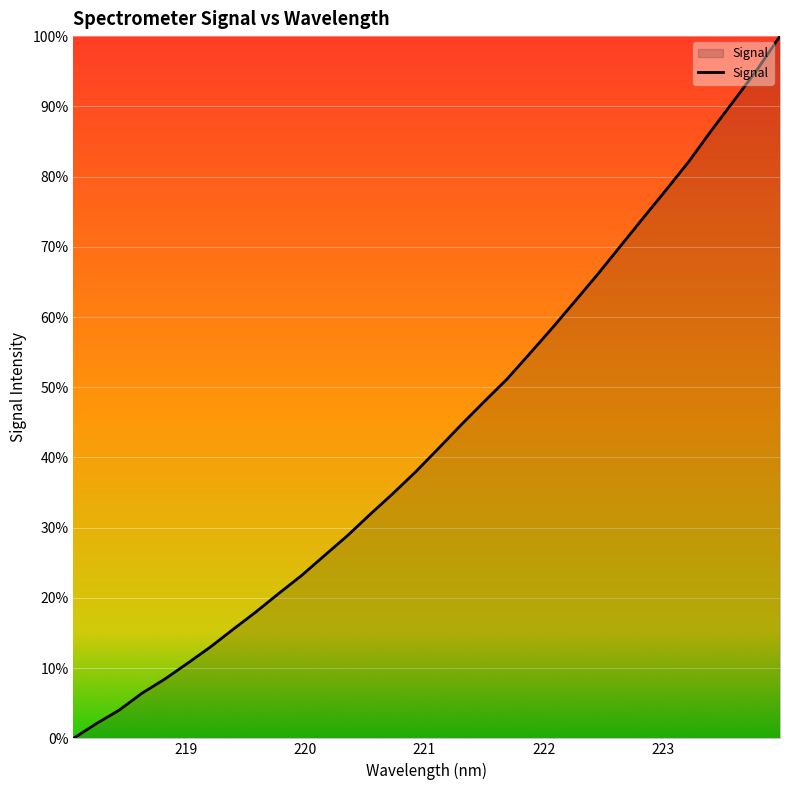

Does the chart display data point markers on the line(s)?

No